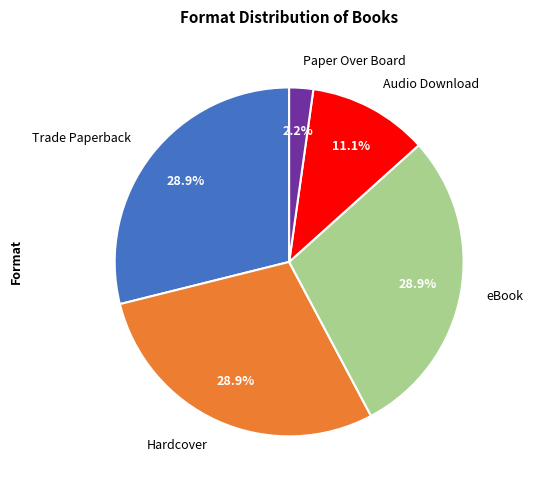

Count the number of slices in the pie.

5